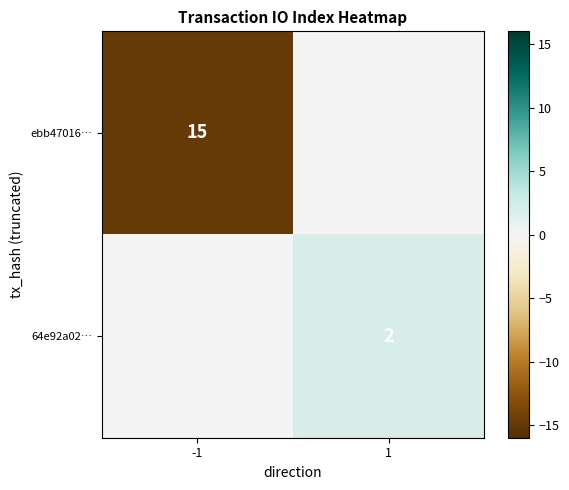

True or false: ebb47016… has a value of 23 at -1.

False